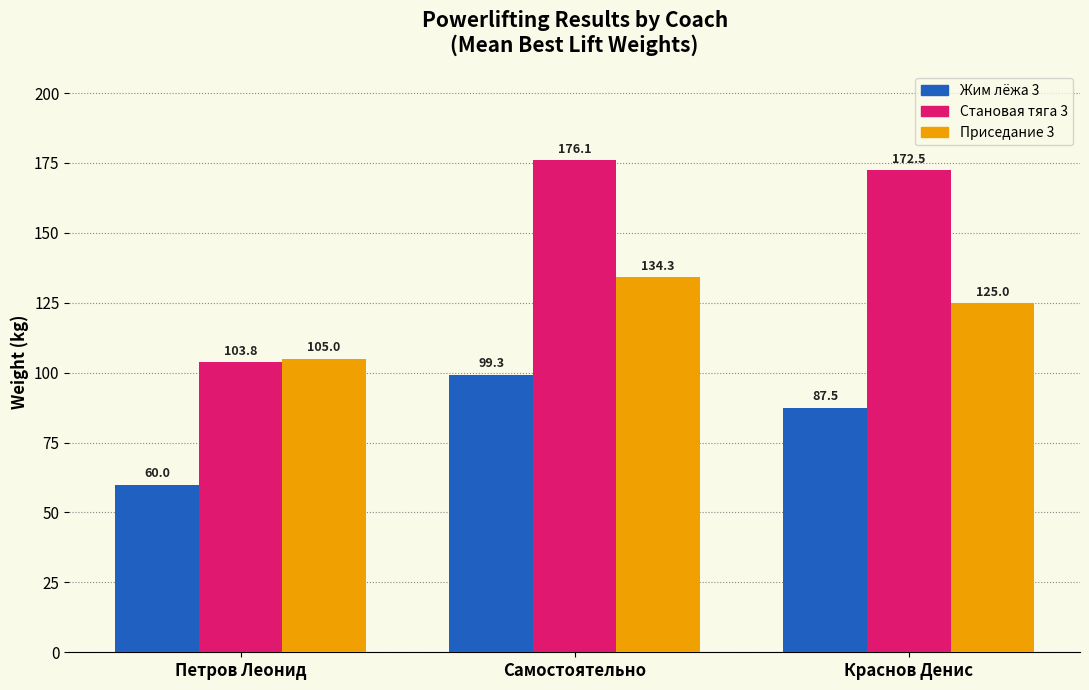

How many bars are there in total?

9